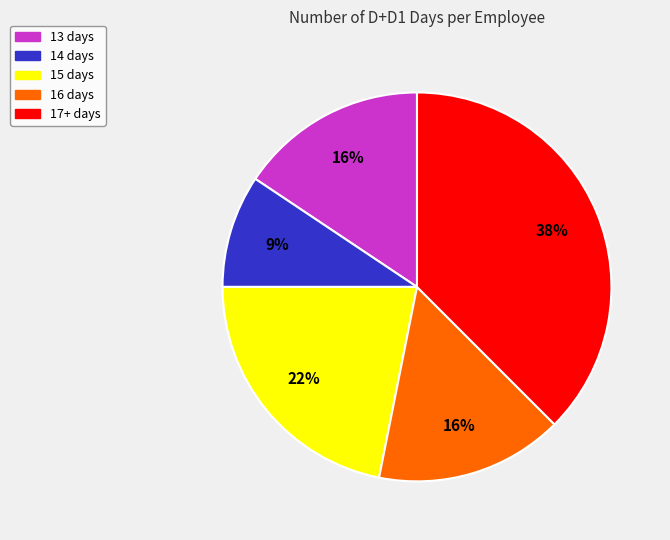

Is there a majority slice in this chart?

No